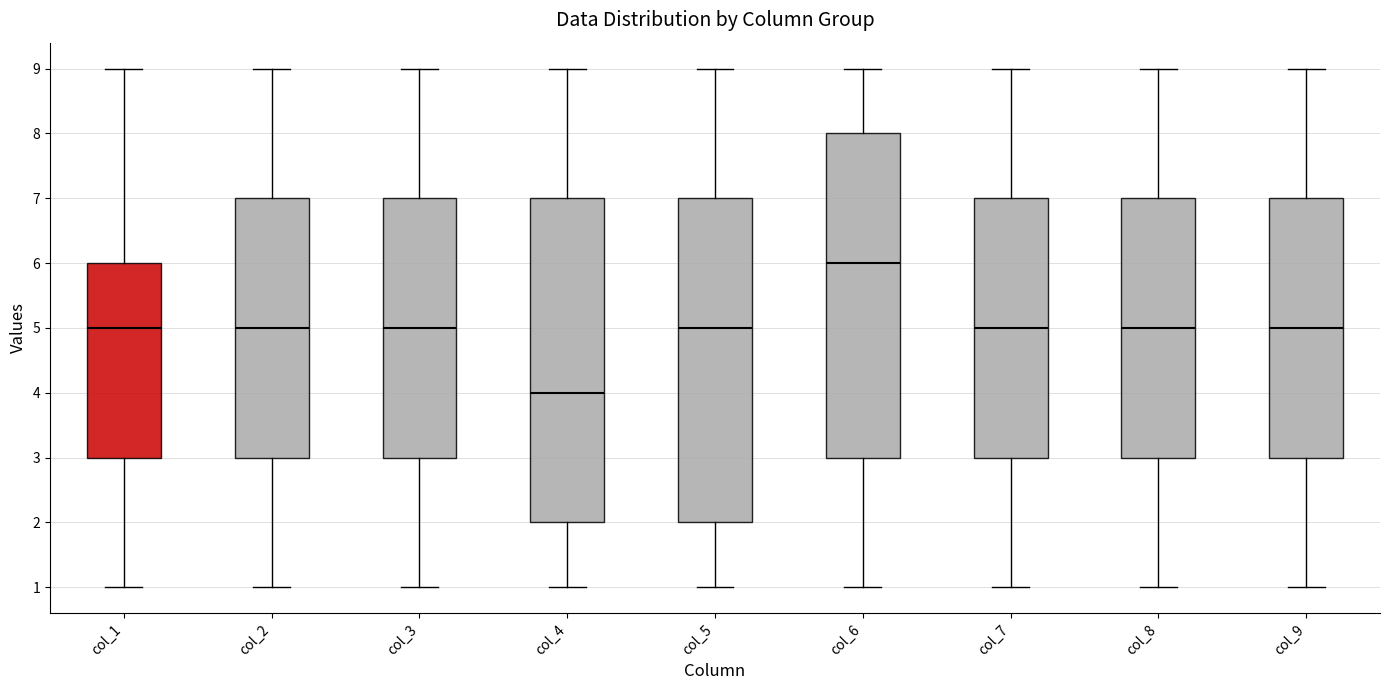

Reading left to right, read every box against the y-axis: the position of its median line, the range the box covers, and the ends of its whiskers. The values are not printed on the chart, so give them approximately, as read against the axis.

col_1: median 5, box 3 to 6, whiskers 1 to 9
col_2: median 5, box 3 to 7, whiskers 1 to 9
col_3: median 5, box 3 to 7, whiskers 1 to 9
col_4: median 4, box 2 to 7, whiskers 1 to 9
col_5: median 5, box 2 to 7, whiskers 1 to 9
col_6: median 6, box 3 to 8, whiskers 1 to 9
col_7: median 5, box 3 to 7, whiskers 1 to 9
col_8: median 5, box 3 to 7, whiskers 1 to 9
col_9: median 5, box 3 to 7, whiskers 1 to 9